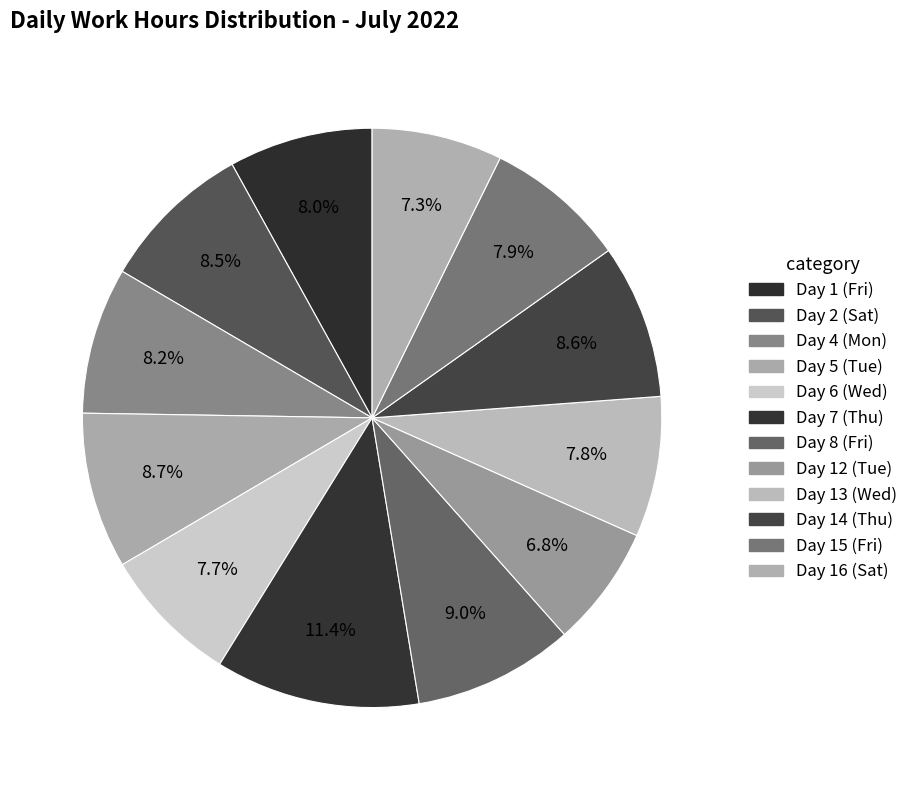

Does Day 2 (Sat) account for over 50% of the chart?

No